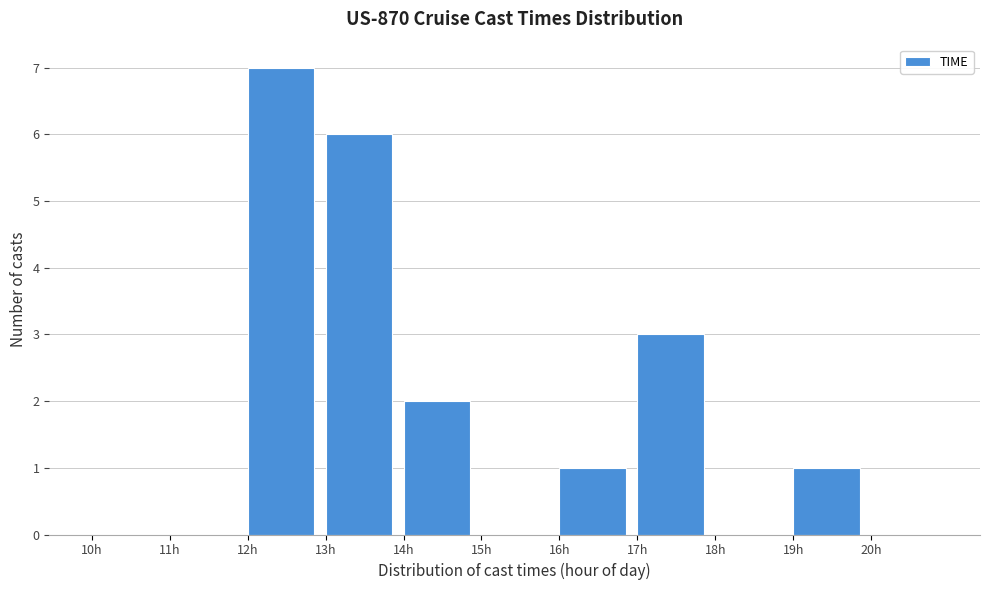

What is the height of the bar covering 14 to 15 on the x-axis? The values are not printed on the chart, so give them approximately, as read against the axis.

2